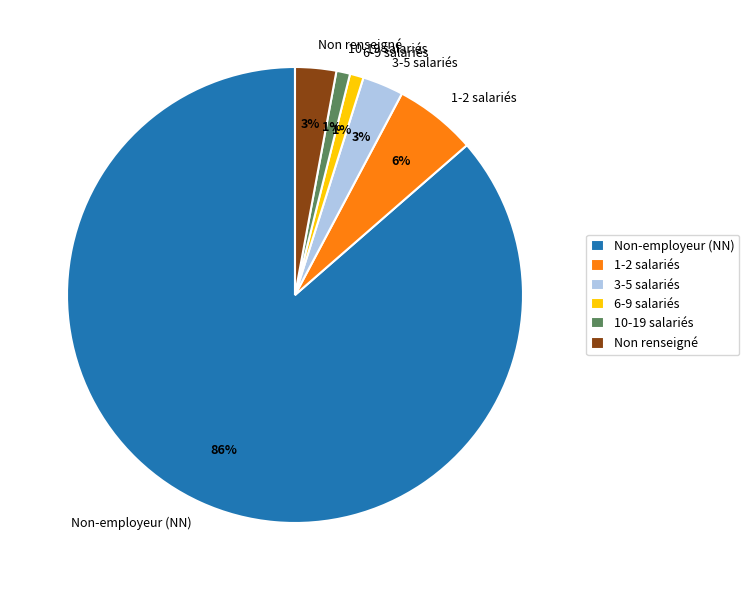

Count the number of slices in the pie.

6